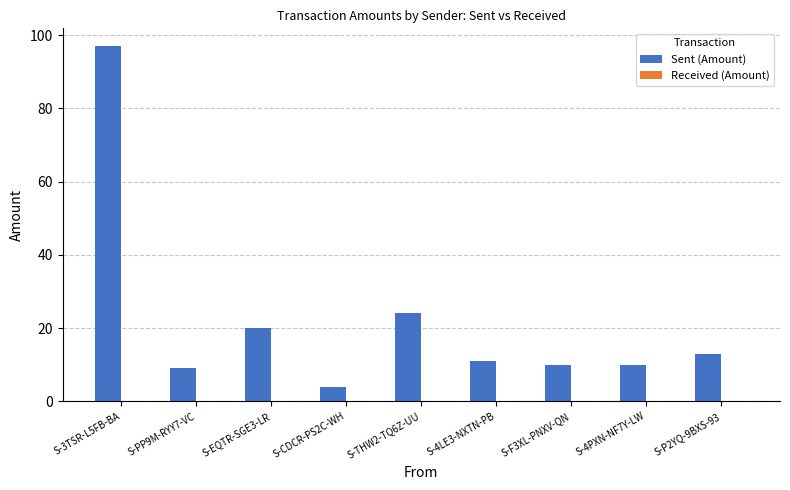

Reading right to left, transcribe all the data shown in this chart.

13.0	10.0	10.0	11.0	24.0	4.0	20.0	9.0	97.0